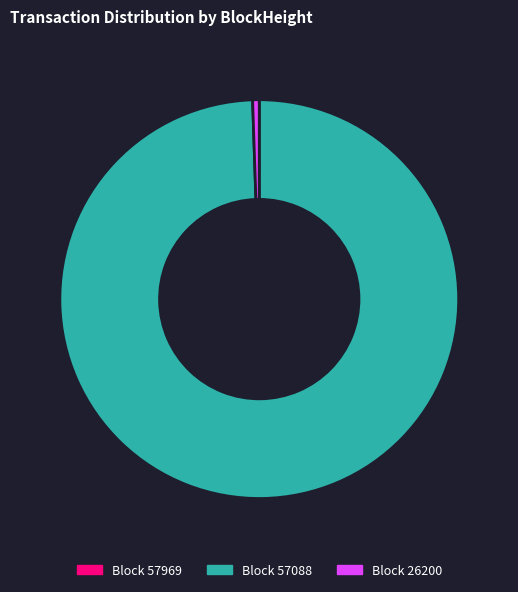

Is there a majority slice in this chart?

Yes